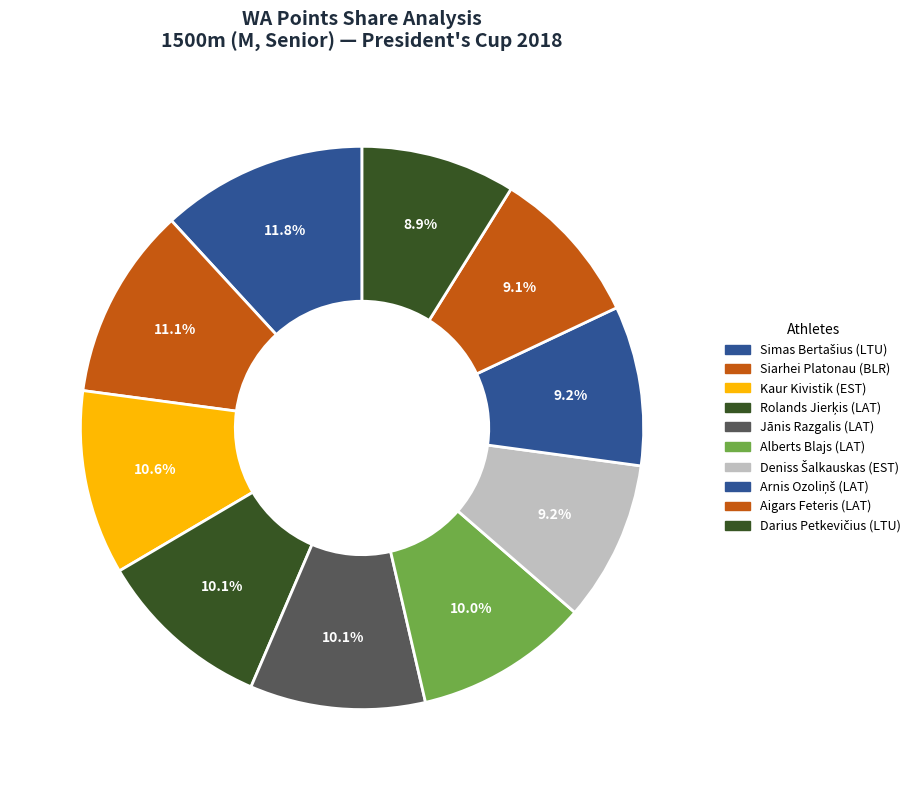

Is there any slice that represents more than half of the pie?

No